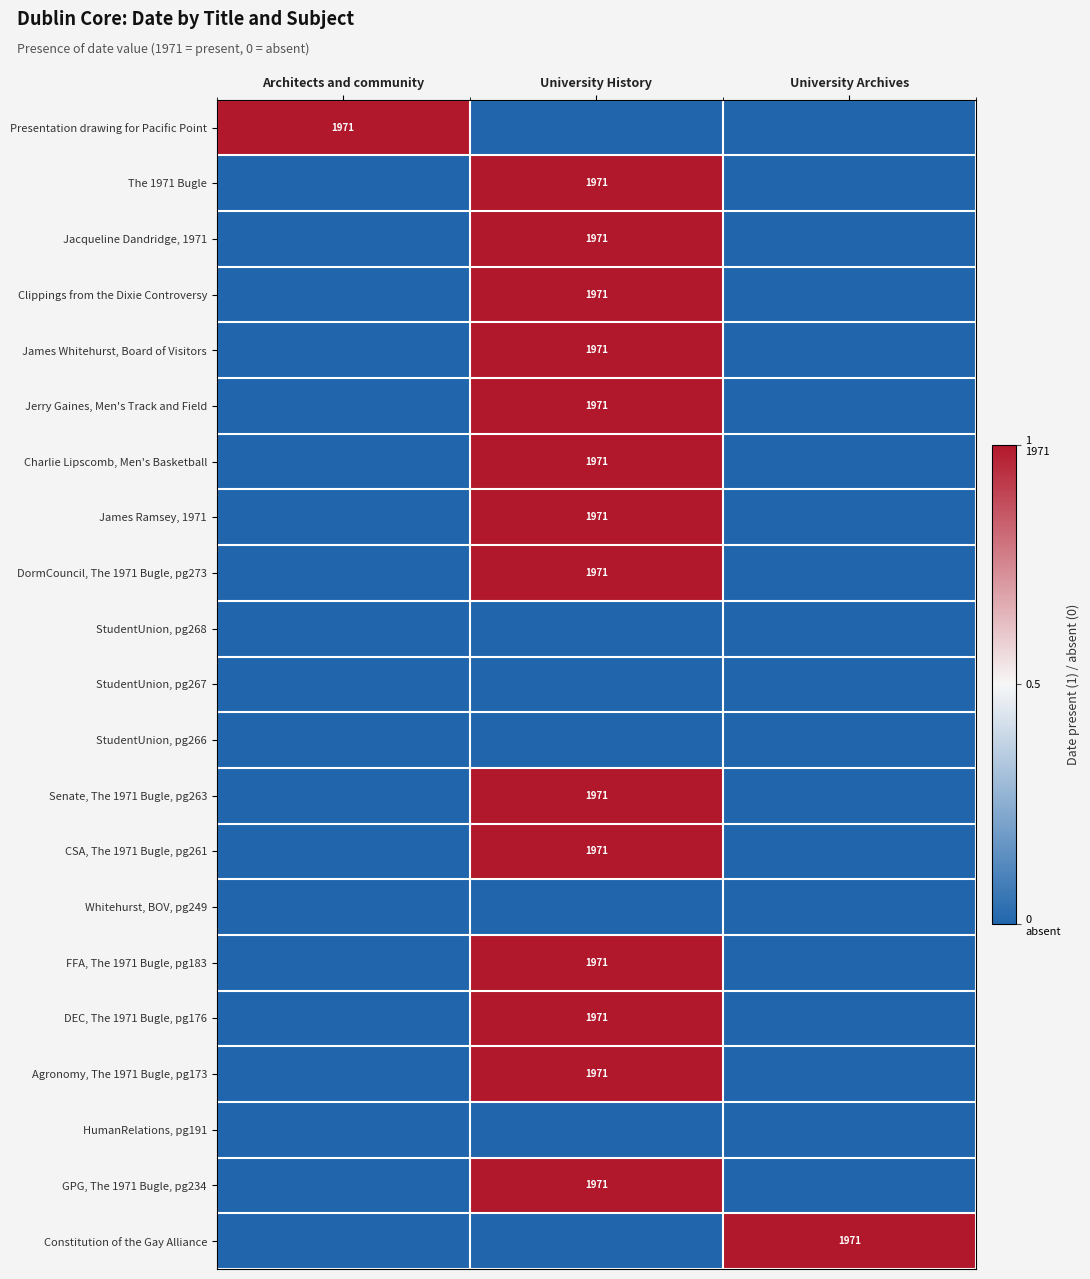

Which has a higher value, University History or University Archives?

University History